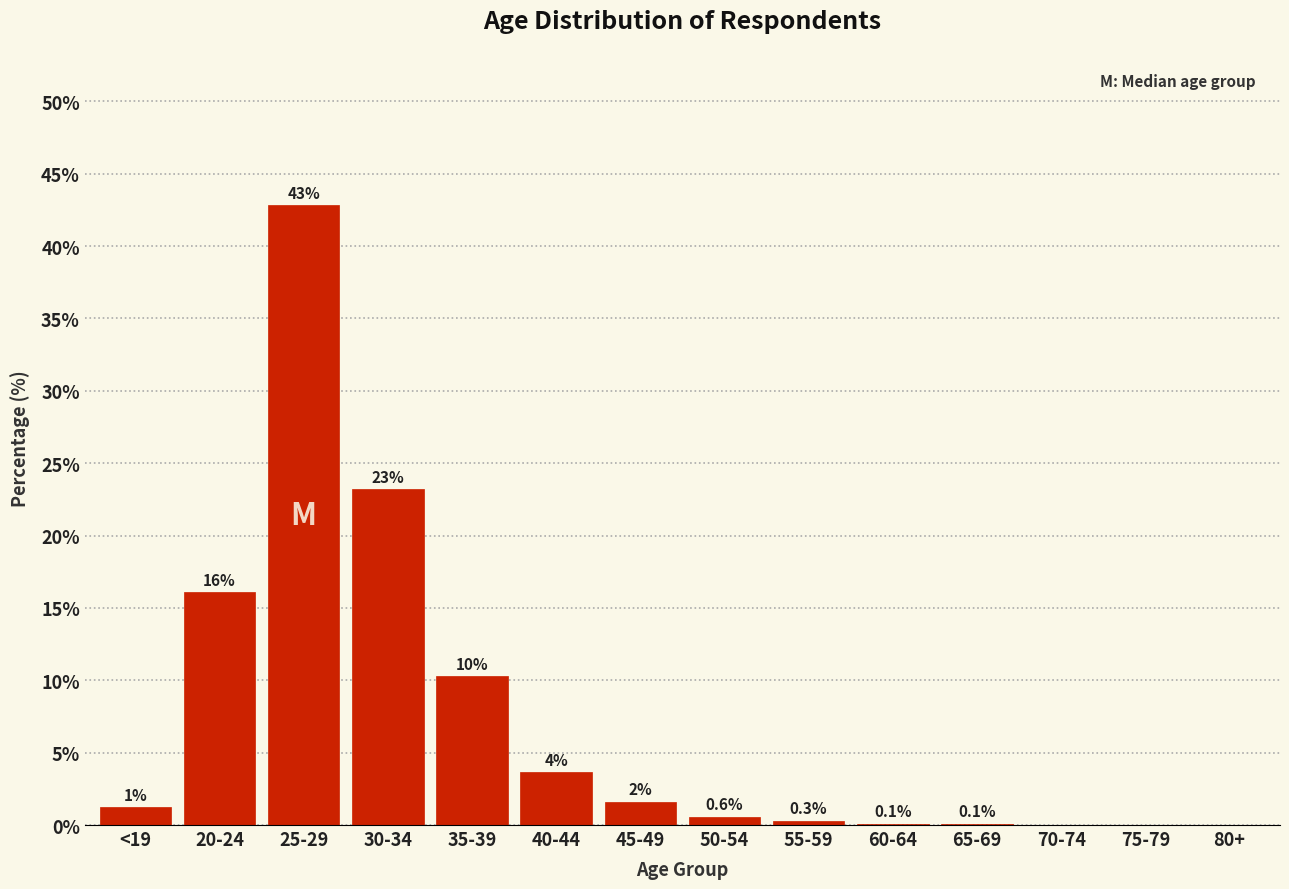

The value at 75-79 is 0.0. True or false?

True